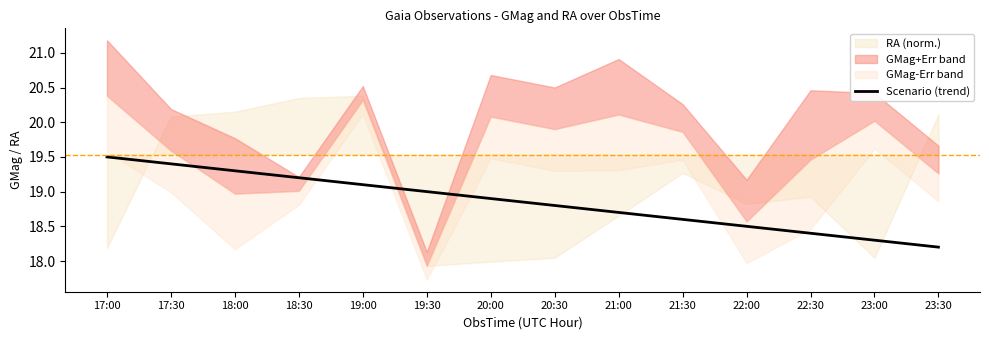

What position from the right is 21:30?

5